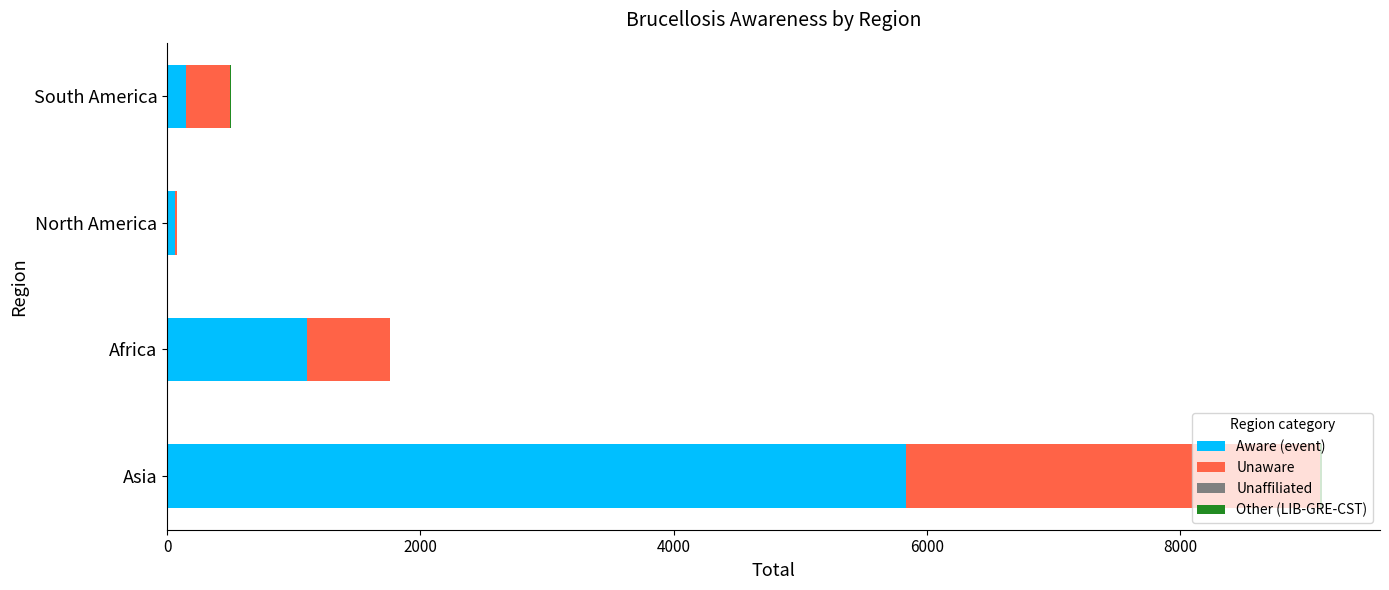

At which label is Aware (event) closest to 2952?

Africa